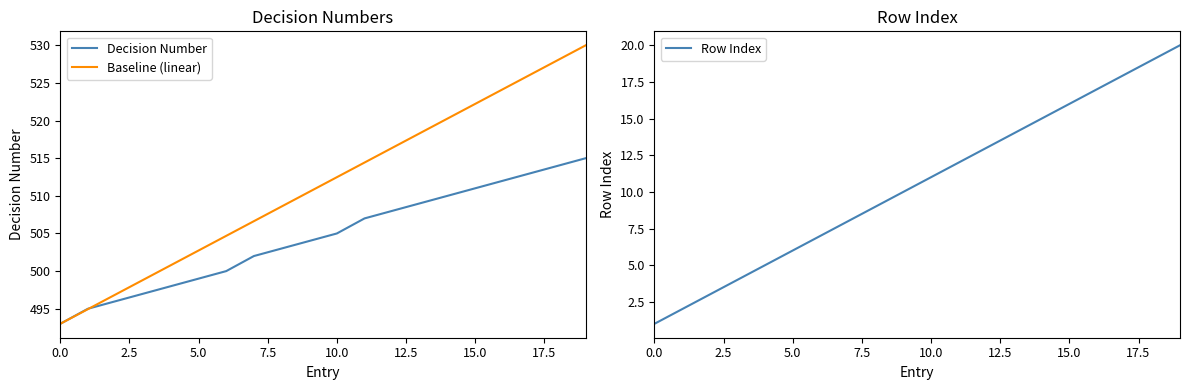

Reading left to right, what are all the values shown in this chart?

Decision Number: 493.0	495.0	496.0	497.0	498.0	499.0	500.0	502.0	503.0	504.0	505.0	507.0	508.0	509.0	510.0	511.0	512.0	513.0	514.0	515.0
Baseline (linear): 493.0	494.9	496.9	498.8	500.8	502.7	504.7	506.6	508.6	510.5	512.5	514.4	516.4	518.3	520.3	522.2	524.2	526.1	528.1	530.0
Row Index: 1.0	2.0	3.0	4.0	5.0	6.0	7.0	8.0	9.0	10.0	11.0	12.0	13.0	14.0	15.0	16.0	17.0	18.0	19.0	20.0